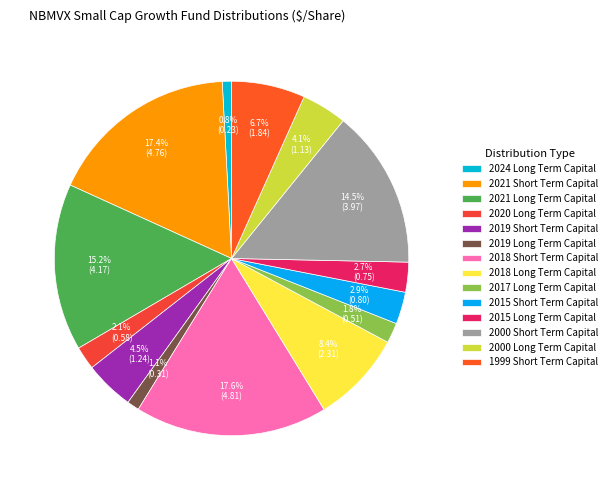

To the nearest percent, what portion does 2015 Long Term Capital represent?

3%